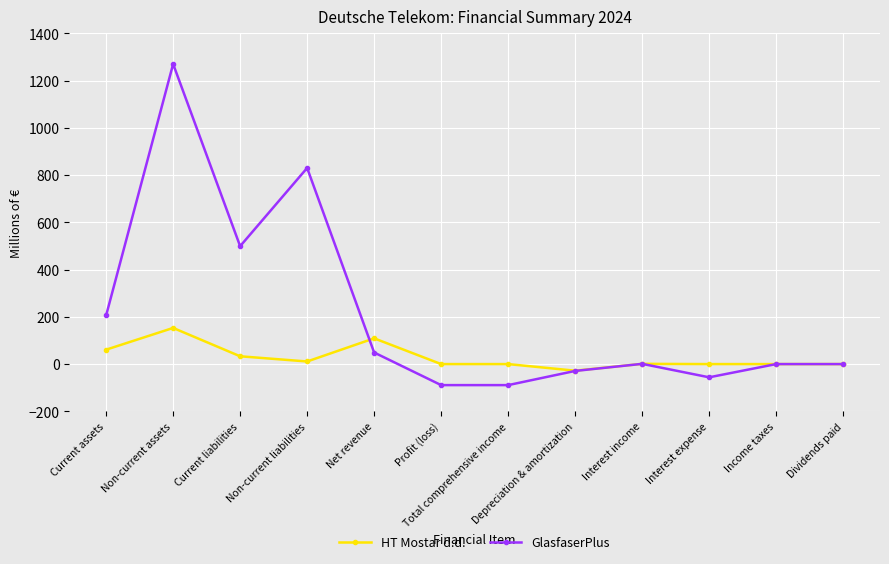

What is the spread (max minus min) of values at Current liabilities?

466